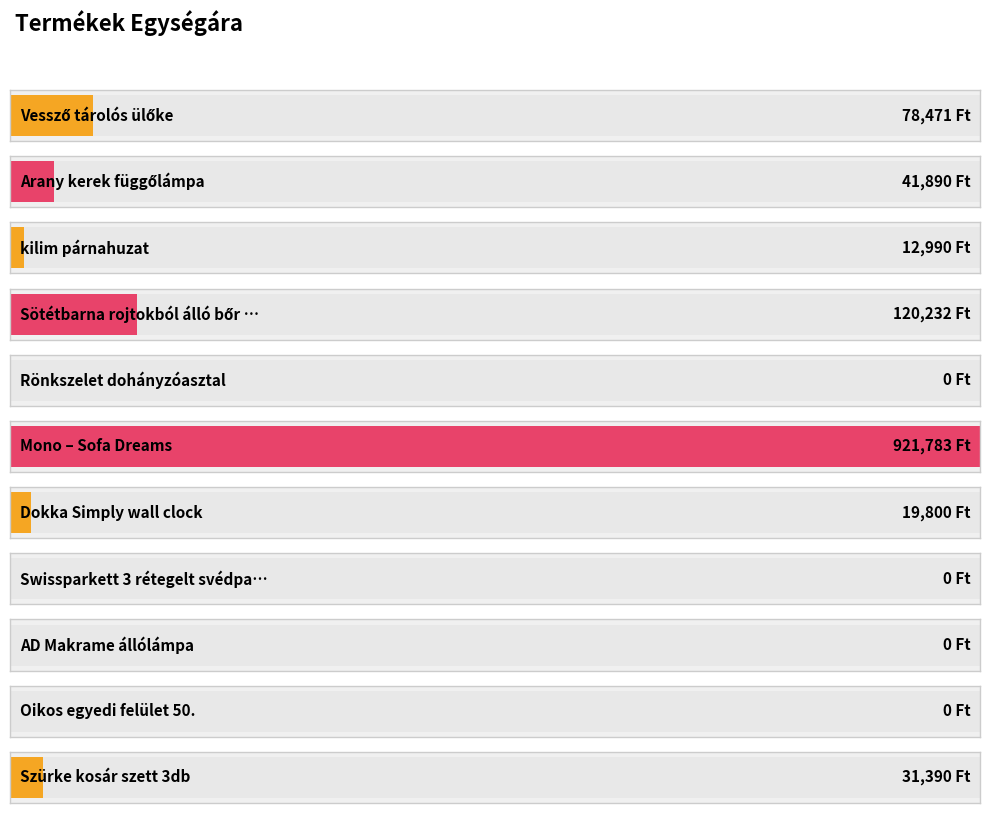

Which category has the highest value across all series?

Mono – Sofa Dreams